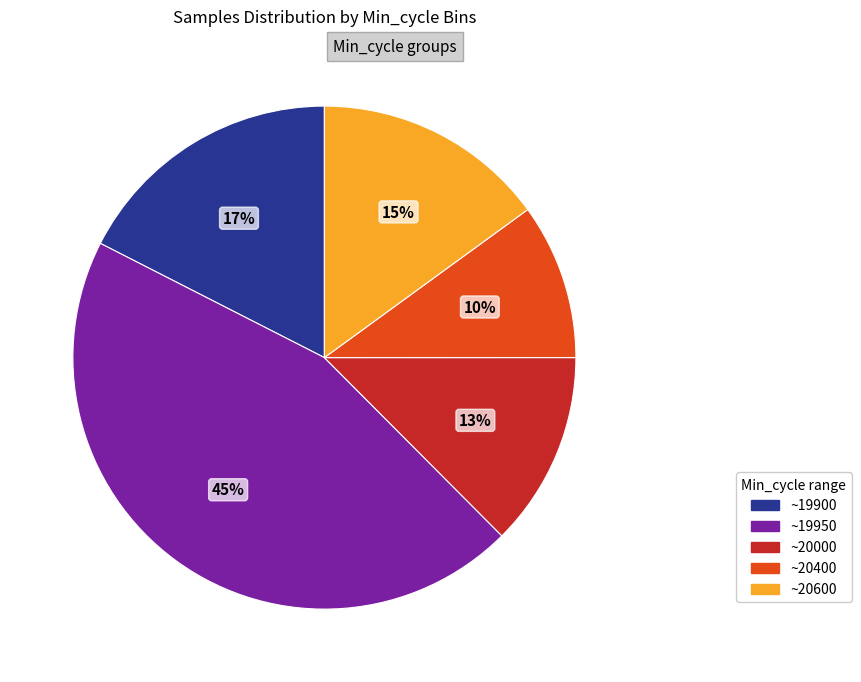

To the nearest percent, what is the difference between the largest and smallest slice percentages?

35%